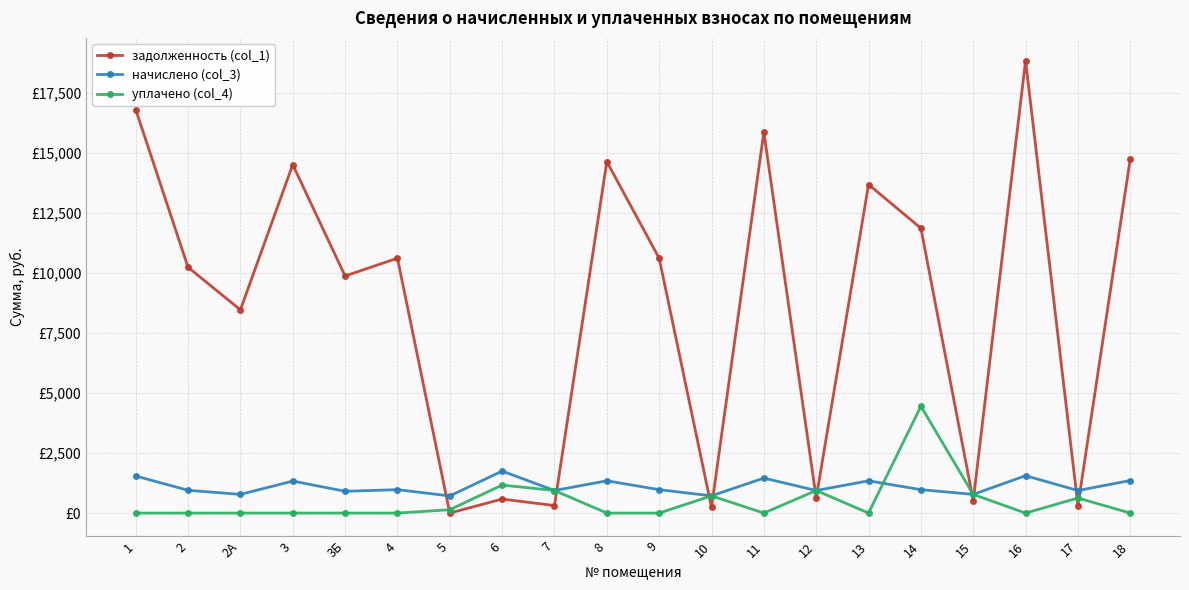

What is the total value across all series at 3Б?

10785.6